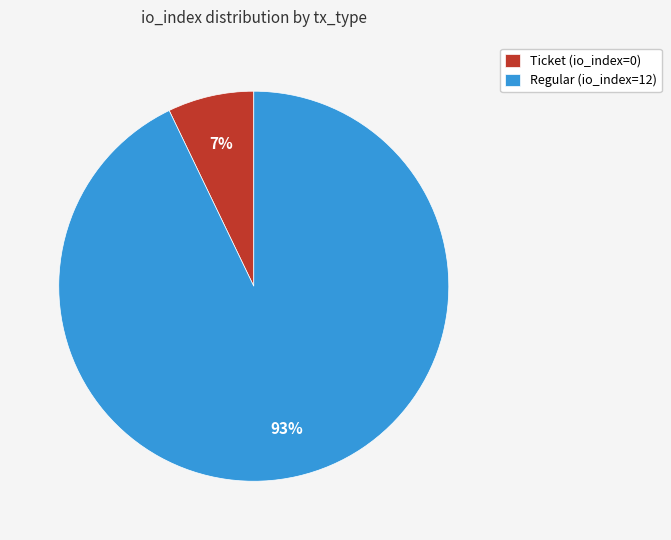

Count the number of slices in the pie.

2